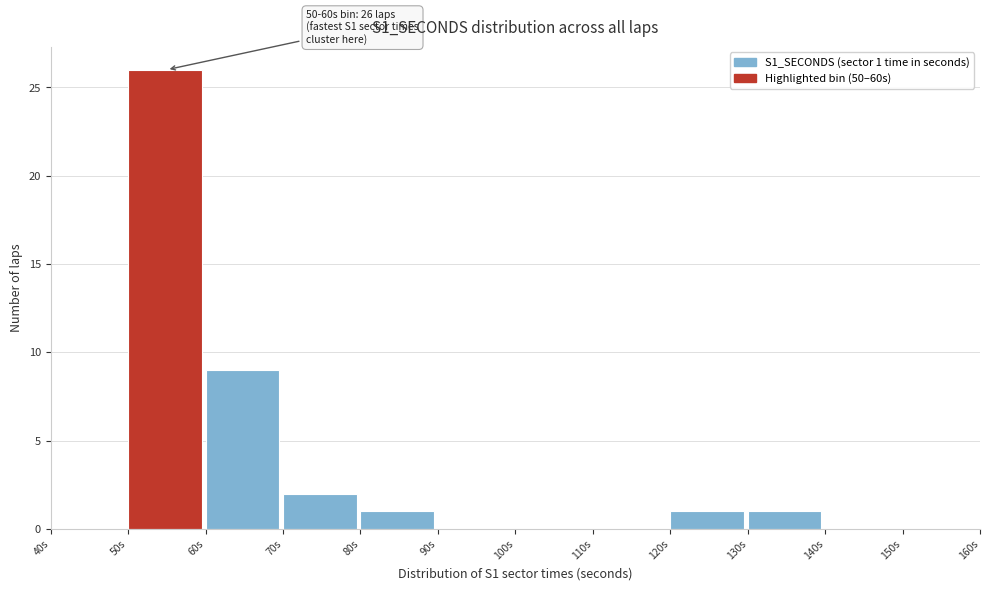

Which range on the x-axis has the tallest bar?

50 to 60